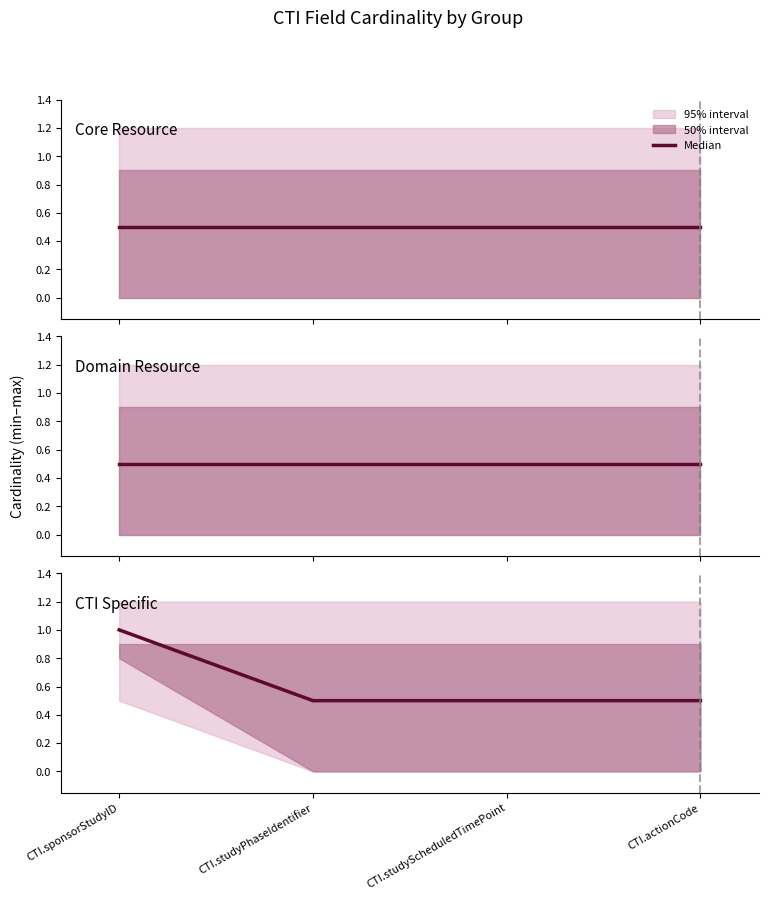

Between CTI.studyScheduledTimePoint and CTI.sponsorStudyID, which is larger?

CTI.sponsorStudyID